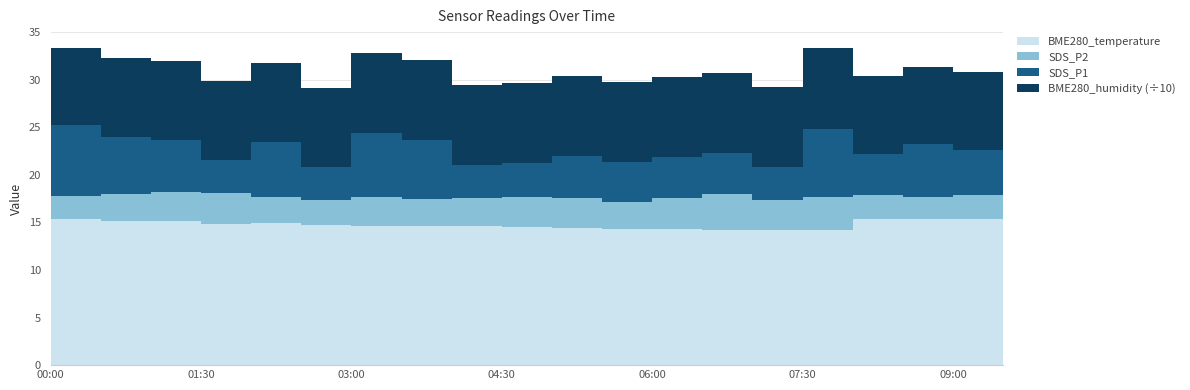

Reading left to right, extract all data points from this chart.

SDS_P1: 00:00=7.4	00:30=6.1	01:00=5.5	01:30=3.4	02:00=5.8	02:30=3.5	03:00=6.7	03:30=6.2	04:00=3.5	04:30=3.7	05:00=4.4	05:30=4.2	06:00=4.3	06:30=4.3	07:00=3.4	07:30=7.2	08:00=4.3	08:30=5.5	09:00=4.8	09:30=2.3
SDS_P2: 00:00=2.4	00:30=2.8	01:00=3.1	01:30=3.2	02:00=2.8	02:30=2.6	03:00=3.0	03:30=2.8	04:00=3.0	04:30=3.1	05:00=3.1	05:30=2.8	06:00=3.2	06:30=3.7	07:00=3.1	07:30=3.5	08:00=2.5	08:30=2.4	09:00=2.6	09:30=2.2
BME280_humidity: 00:00=81.0	00:30=82.7	01:00=82.7	01:30=83.0	02:00=83.1	02:30=83.0	03:00=83.8	03:30=83.9	04:00=84.1	04:30=84.2	05:00=84.1	05:30=84.3	06:00=84.7	06:30=84.8	07:00=85.0	07:30=84.8	08:00=81.3	08:30=81.4	09:00=81.5	09:30=81.3
BME280_temperature: 00:00=15.4	00:30=15.1	01:00=15.1	01:30=14.9	02:00=14.9	02:30=14.7	03:00=14.7	03:30=14.6	04:00=14.6	04:30=14.5	05:00=14.5	05:30=14.3	06:00=14.3	06:30=14.2	07:00=14.2	07:30=14.2	08:00=15.4	08:30=15.3	09:00=15.3	09:30=15.3